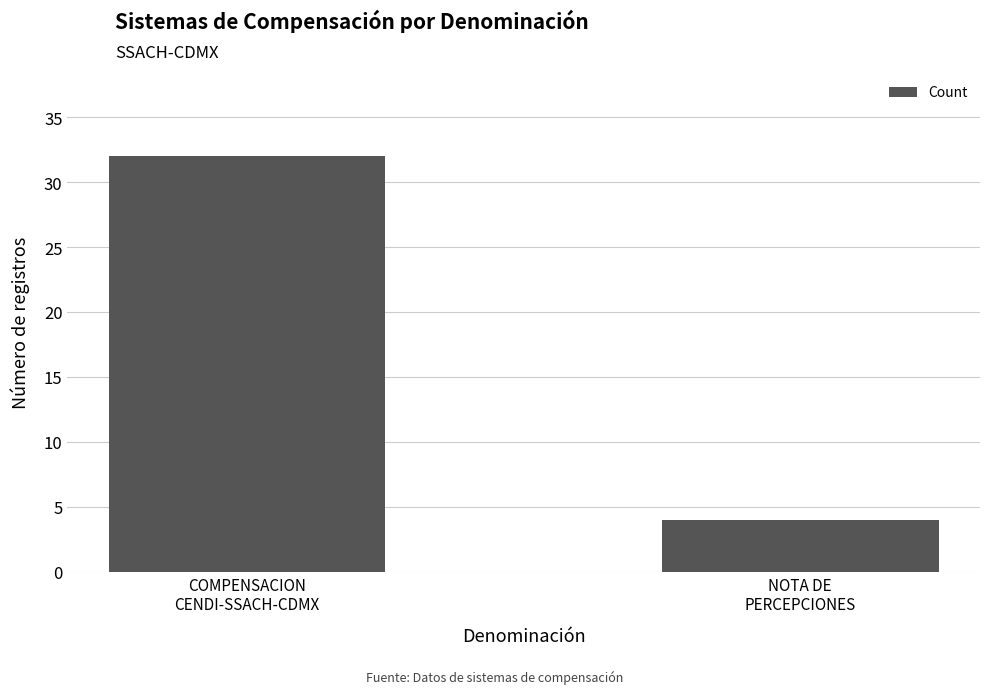

Which category has the highest value across all series?

COMPENSACION
CENDI-SSACH-CDMX